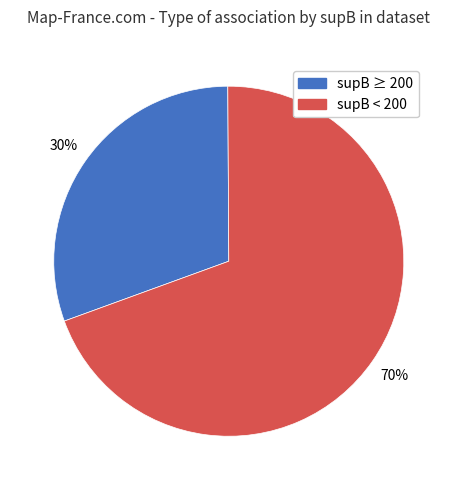

To the nearest percent, what is the average slice percentage?

50%